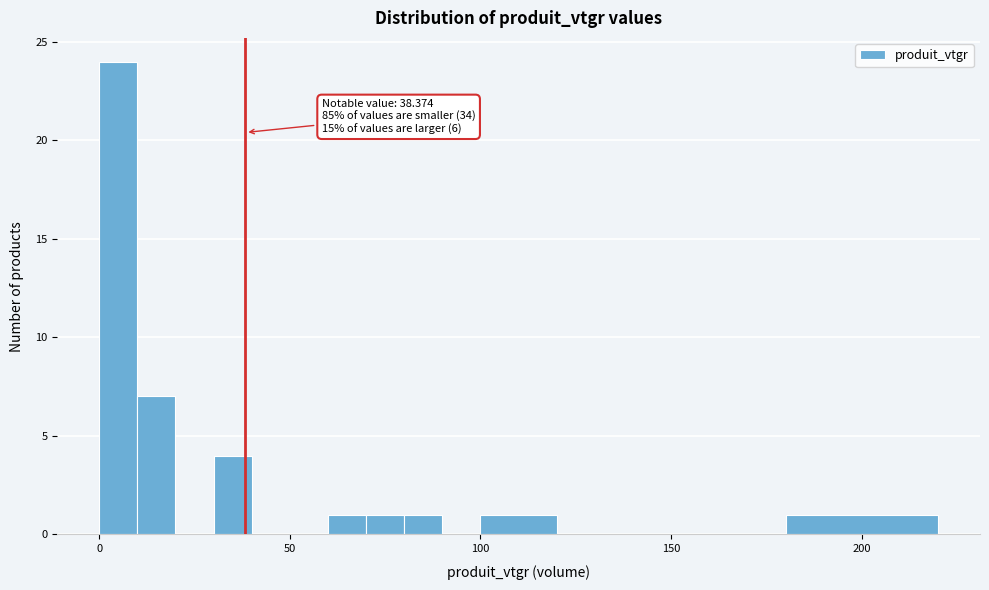

Read against the x-axis, roughly where is the centre of the tallest bar?

5